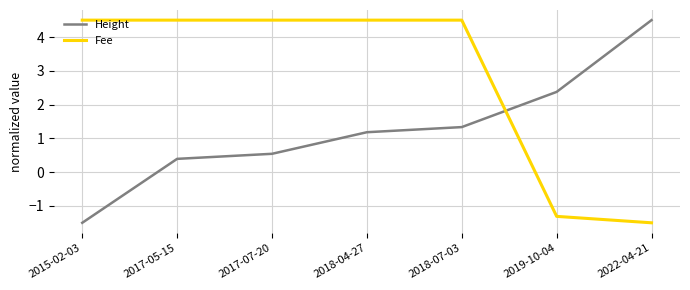

How many lines are shown in the chart?

2